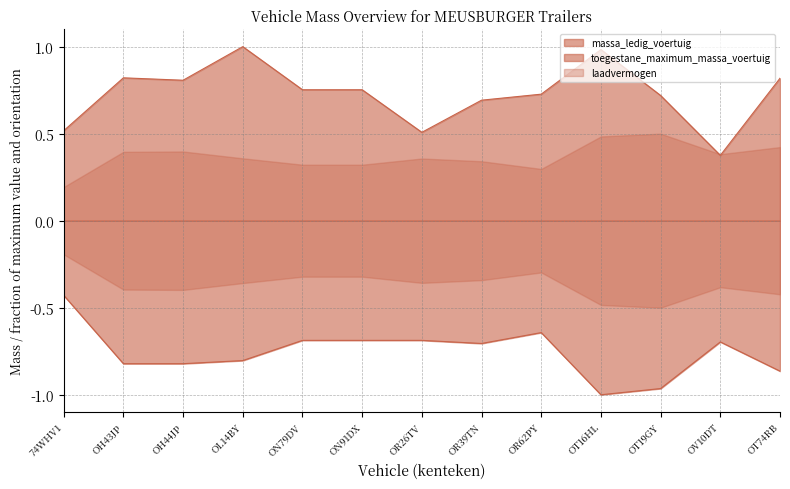

True or false: massa_ledig_voertuig has a value of 0.8 at OH43JP.

True